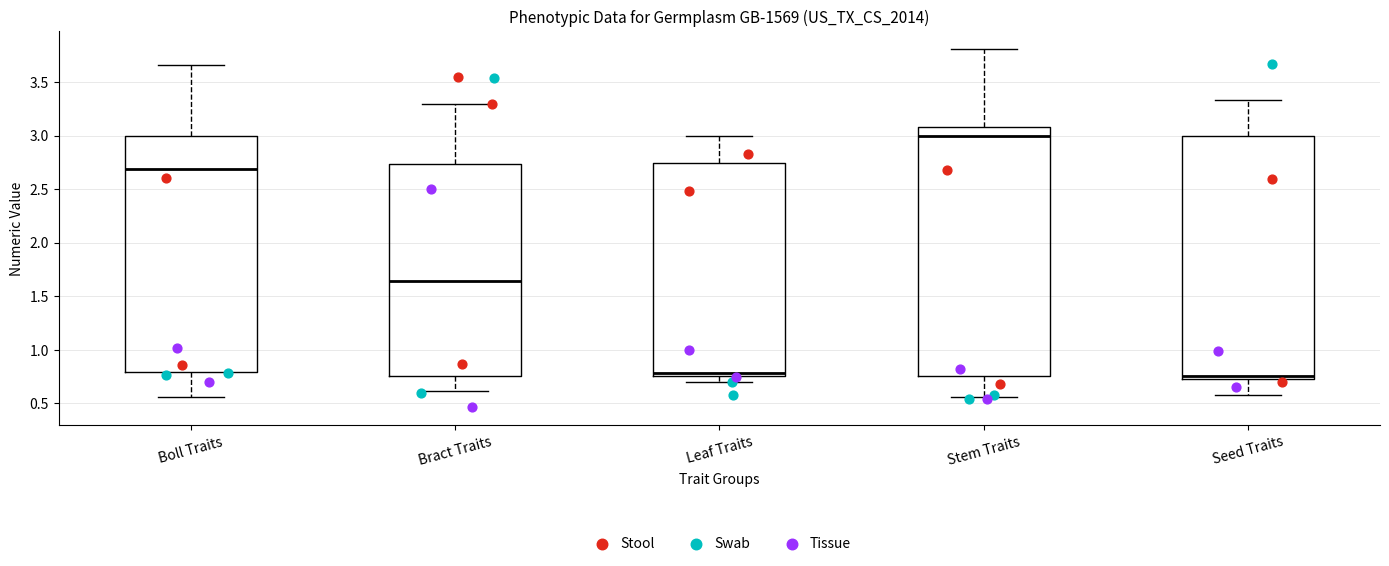

Reading left to right, read every box against the y-axis: the position of its median line, the range the box covers, and the ends of its whiskers. The values are not printed on the chart, so give them approximately, as read against the axis.

Boll Traits: median 2.70, box 0.80 to 3.00, whiskers 0.55 to 3.65
Bract Traits: median 1.65, box 0.75 to 2.75, whiskers 0.60 to 3.30
Leaf Traits: median 0.80, box 0.75 to 2.75, whiskers 0.70 to 3.00
Stem Traits: median 3.00, box 0.75 to 3.10, whiskers 0.55 to 3.80
Seed Traits: median 0.75 (just above the box's lower edge), box 0.75 to 3.00, whiskers 0.60 to 3.35